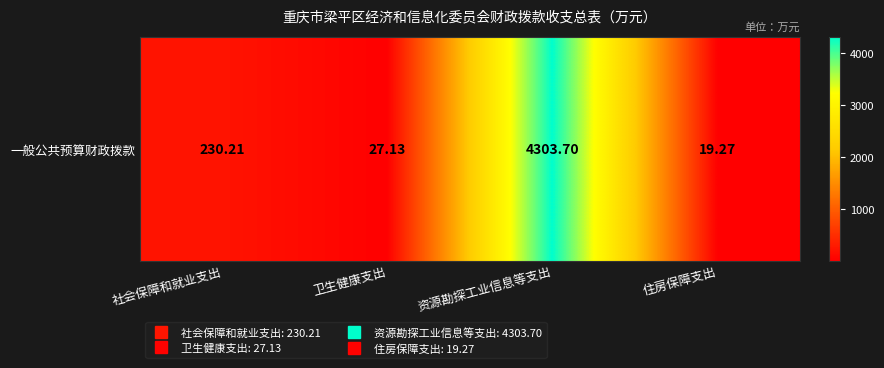

What is the difference between the maximum and minimum values?

4284.4